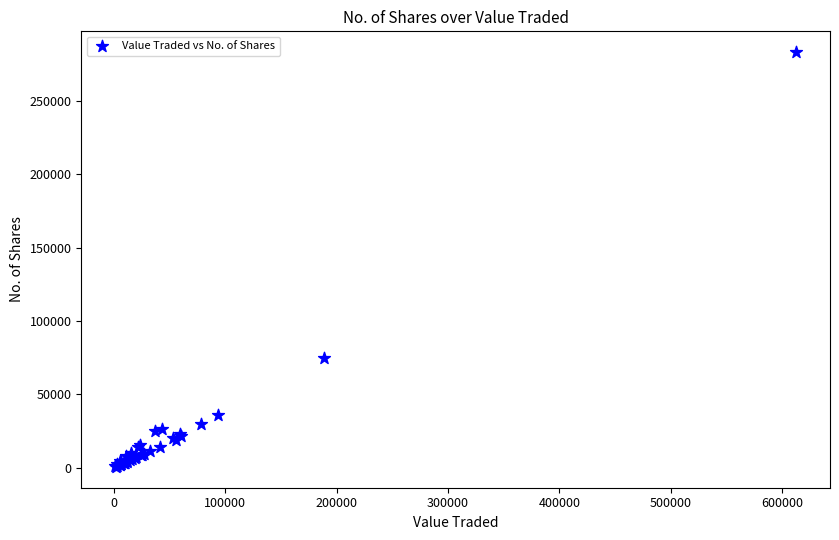

What Y value in the scatter plot is closest to 141950?

74546